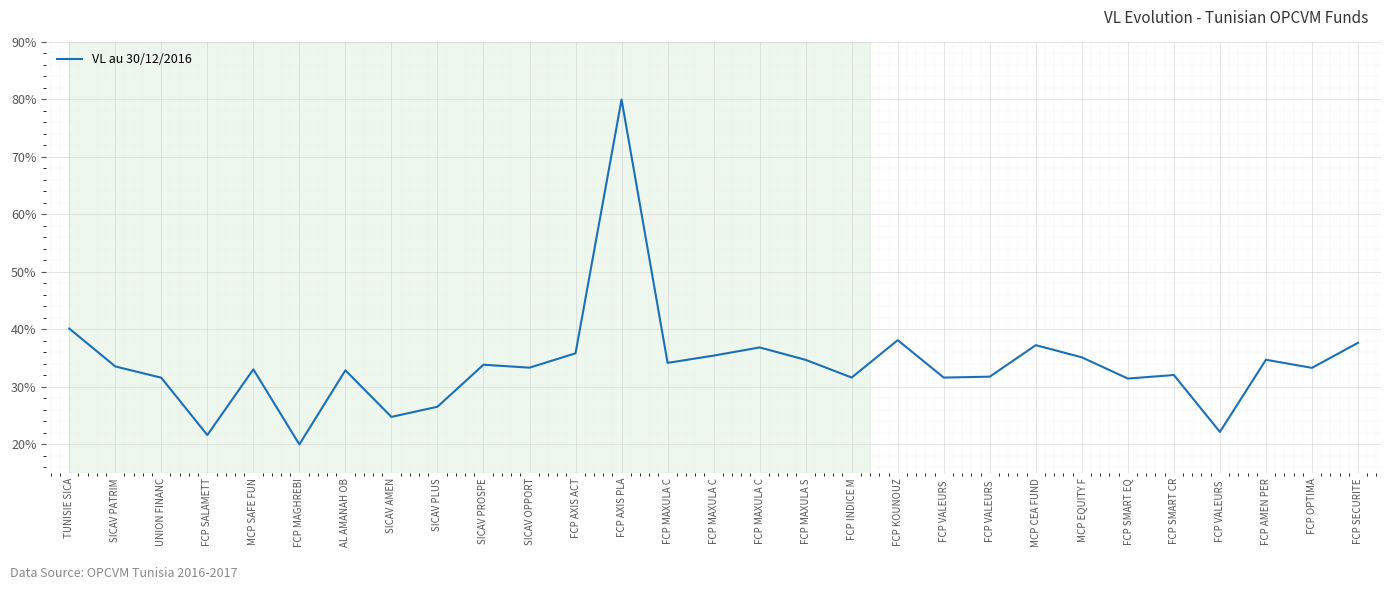

Does the chart have visible grid lines?

Yes